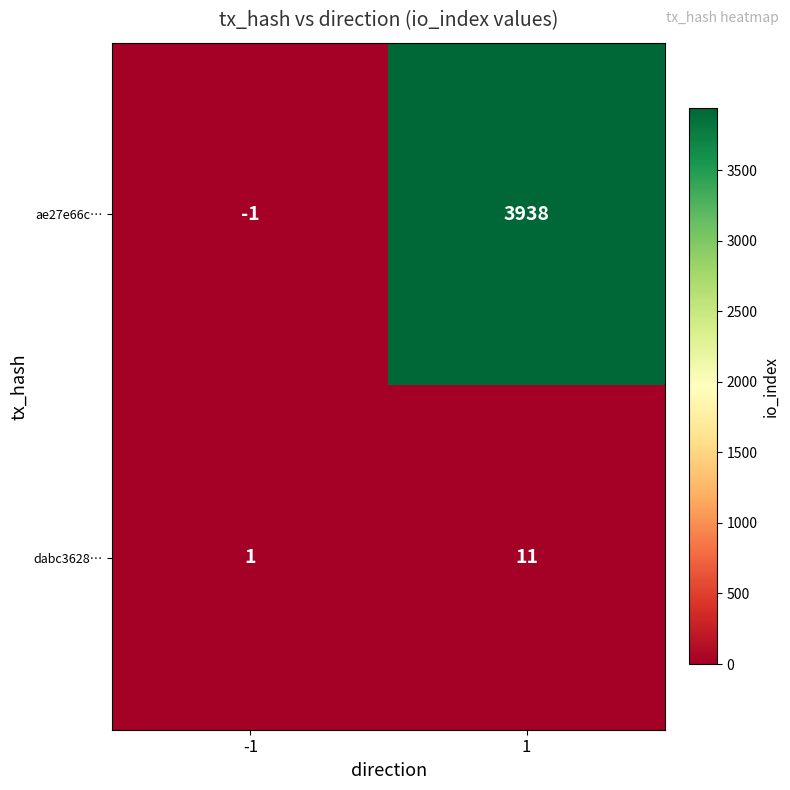

The value of dabc3628… at -1 is 0. True or false?

False